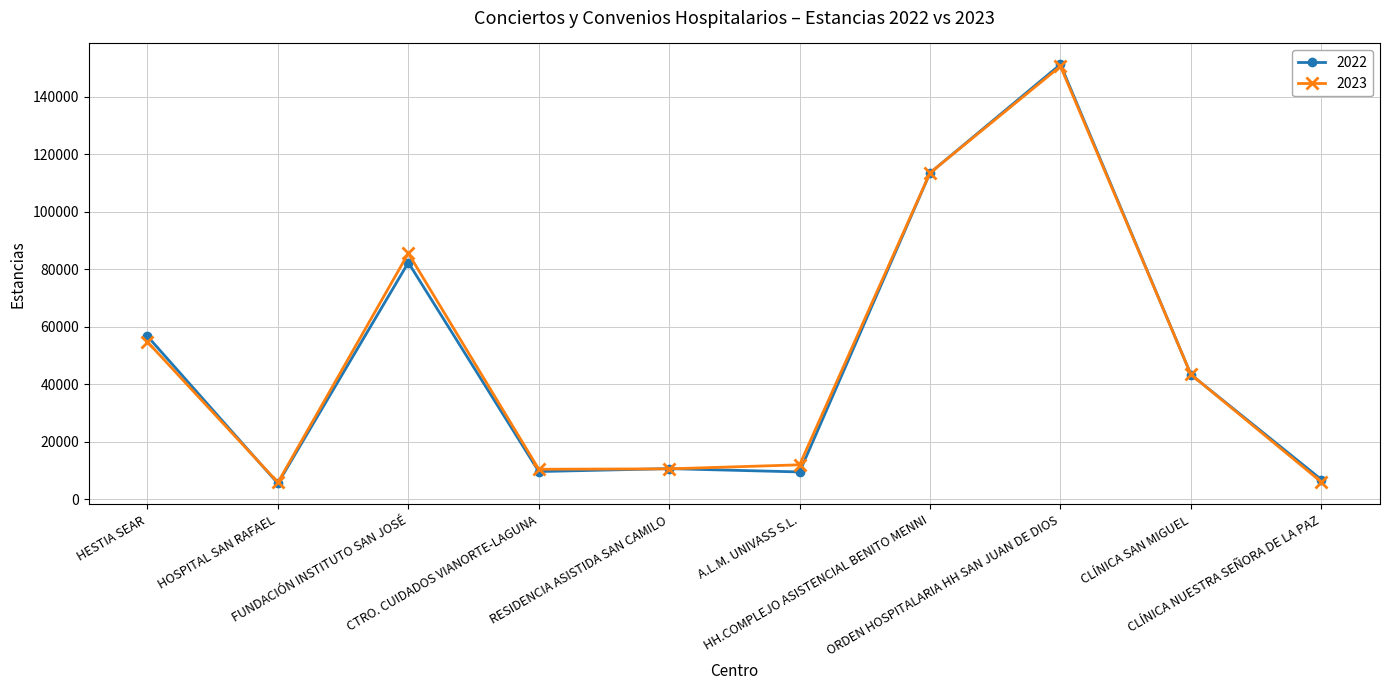

True or false: 2022 has more than 0 points higher than both neighbors.

True